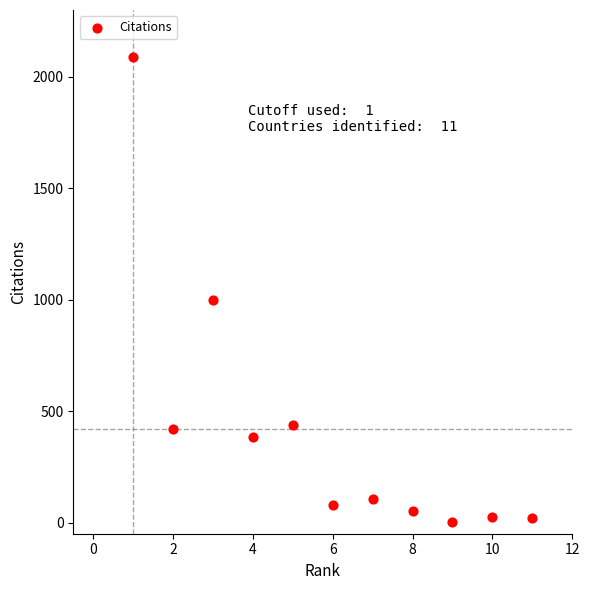

What Y value in the scatter plot is closest to 1047?

997